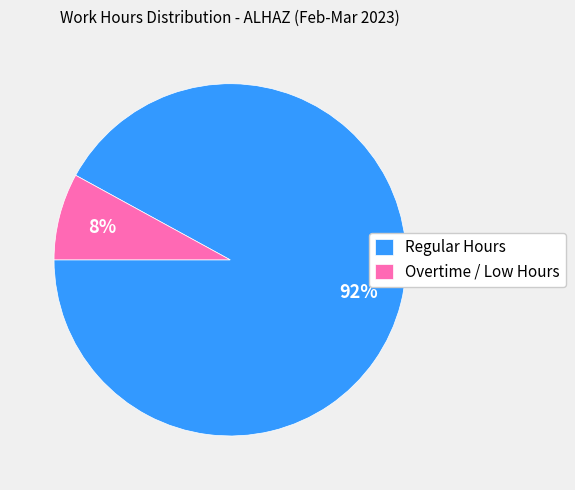

Count the number of slices in the pie.

2